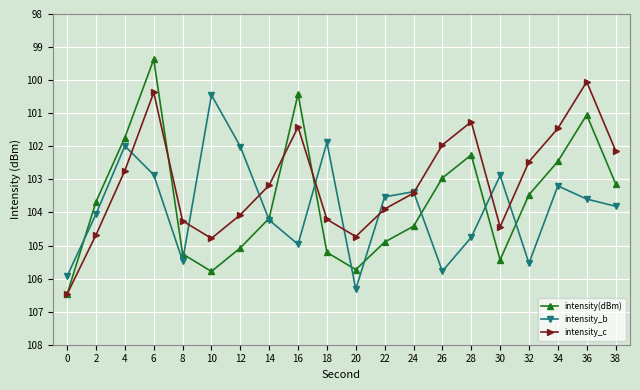

Which series has the largest total across all categories?

intensity_c